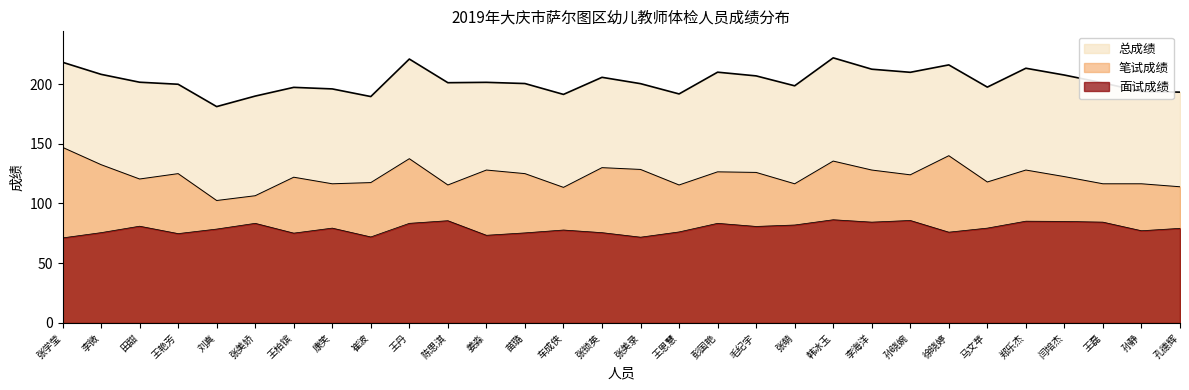

What is the maximum value shown in the chart?

221.9